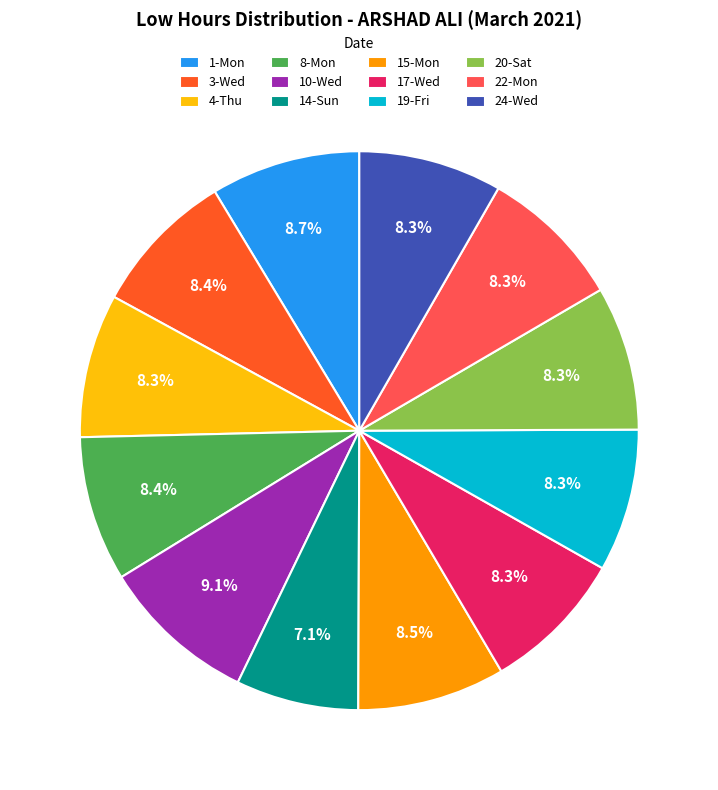

Approximately how many times larger is the value at 17-Wed compared to 1-Mon?

1.0